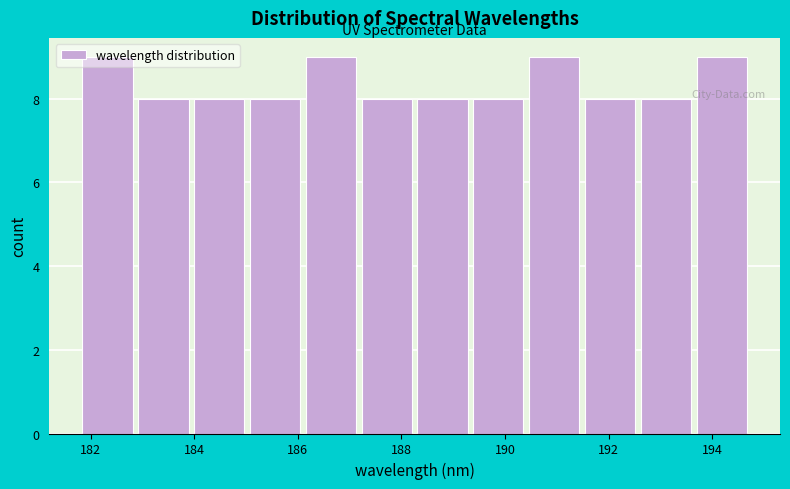

Reading left to right, list every bar in this chart as the range it spans on the x-axis followed by its height. Neither the bar edges nor the heights are printed on the chart, so give them approximately, as read against the axes.

181.8 to 183.0: 9
183.0 to 184.0: 8
184.0 to 185.0: 8
185.0 to 186.2: 8
186.2 to 187.2: 9
187.2 to 188.4: 8
188.4 to 189.4: 8
189.4 to 190.4: 8
190.4 to 191.6: 9
191.6 to 192.6: 8
192.6 to 193.6: 8
193.6 to 194.8: 9